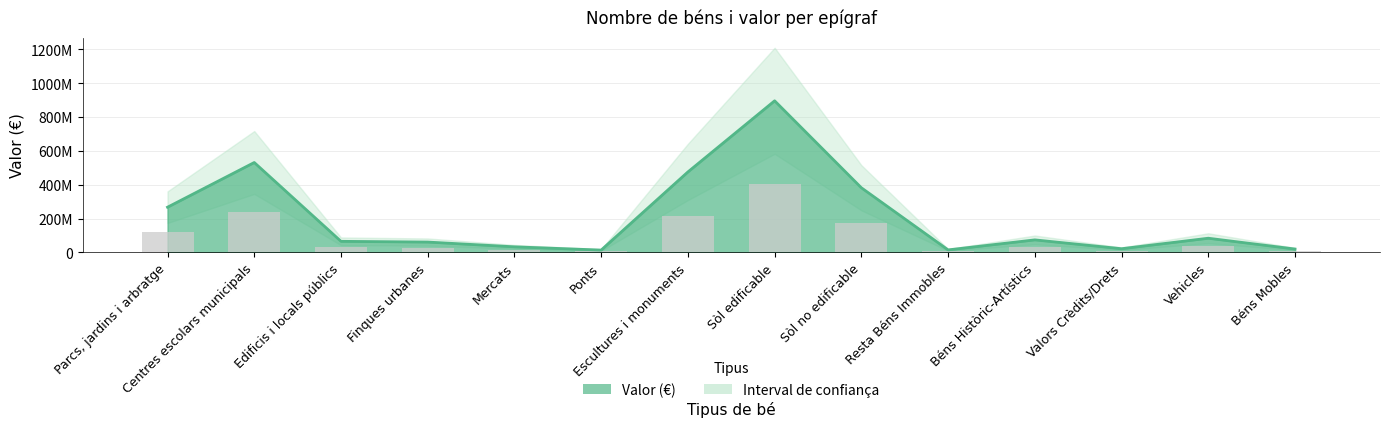

The chart shows a value of 125088891.8 at Béns Històric-Artístics. True or false?

False